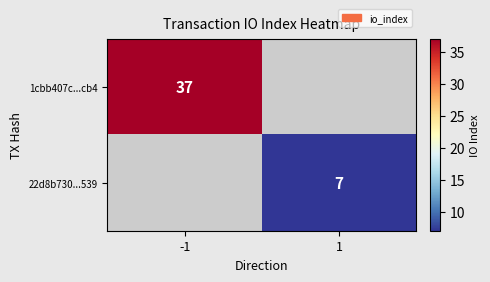

The value of 1cbb407c...cb4 at -1 is 11. True or false?

False